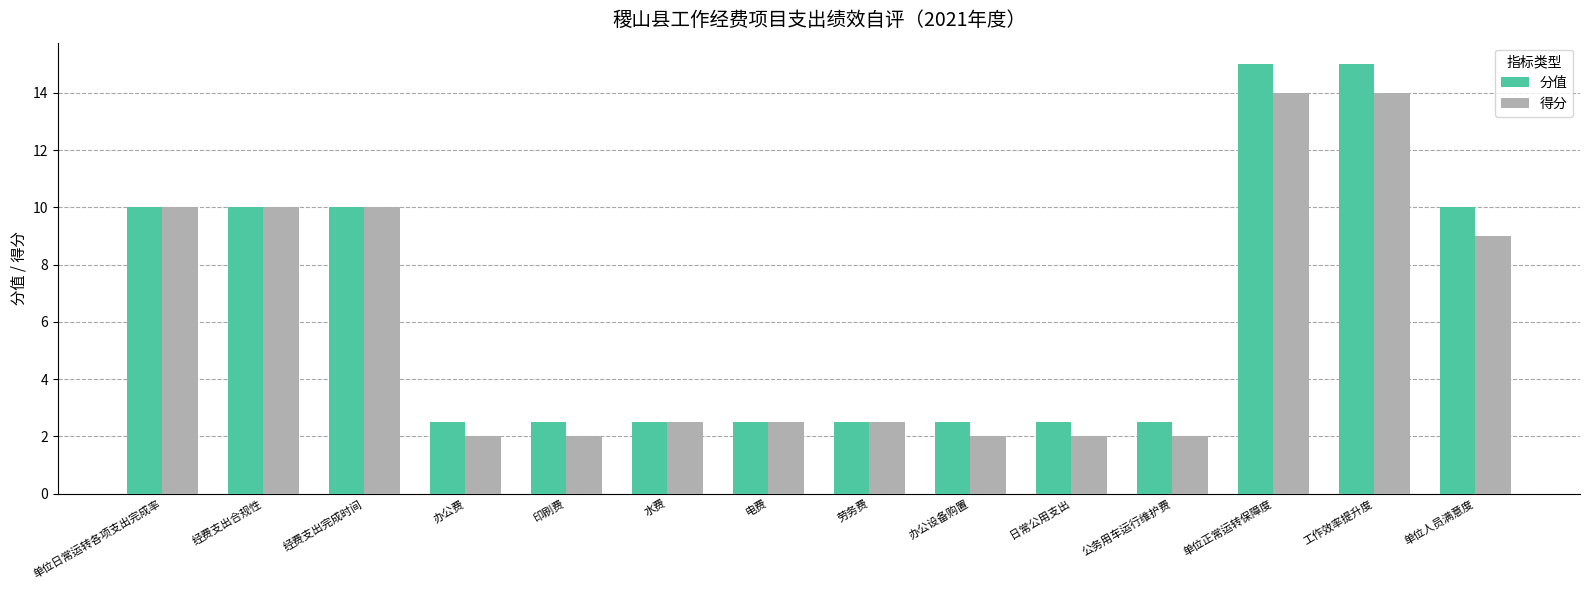

True or false: 分值 has a value of 13.8 at 单位人员满意度.

False